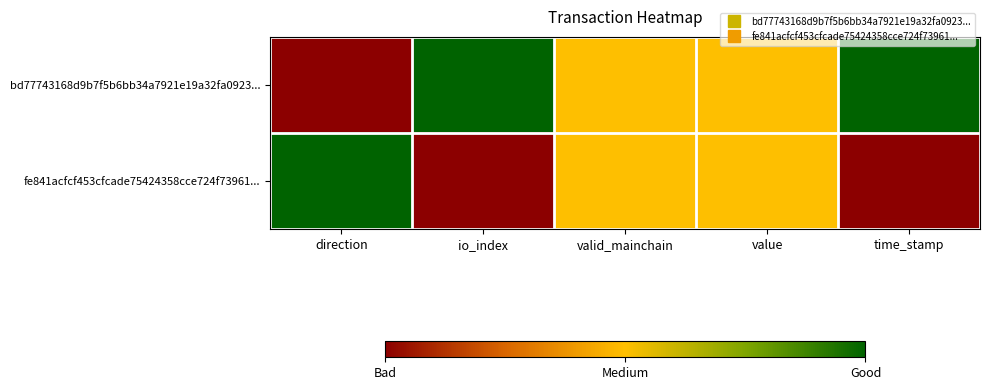

Reading left to right, what are all the values shown in this chart?

bd77743168d9b7f5b6bb34a7921e19a32fa0923...: direction=0.0	io_index=1.0	valid_mainchain=0.5	value=0.5	time_stamp=1.0
fe841acfcf453cfcade75424358cce724f73961...: direction=1.0	io_index=0.0	valid_mainchain=0.5	value=0.5	time_stamp=0.0